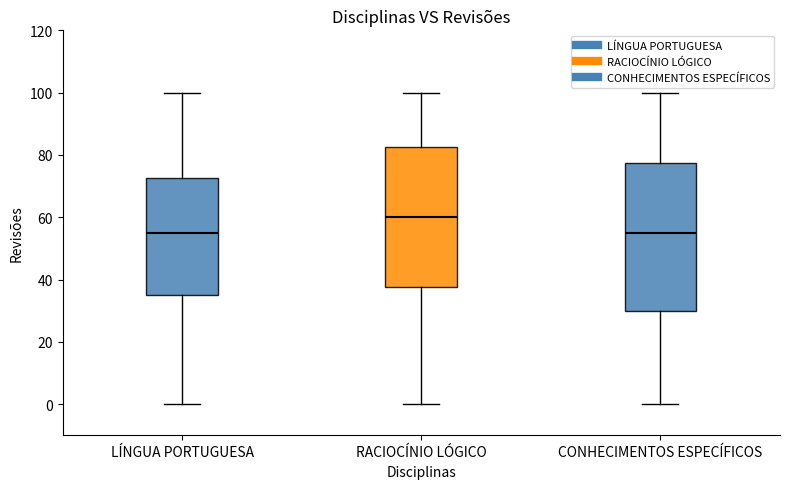

Reading left to right, transcribe this box plot: for each box, give where its median line is, the range the box spans, and where its two whiskers end, as read against the y-axis. The values are not printed on the chart, so give them approximately, as read against the axis.

LÍNGUA PORTUGUESA: median 56, box 36 to 72, whiskers 0 to 100
RACIOCÍNIO LÓGICO: median 60, box 38 to 82, whiskers 0 to 100
CONHECIMENTOS ESPECÍFICOS: median 56, box 30 to 78, whiskers 0 to 100